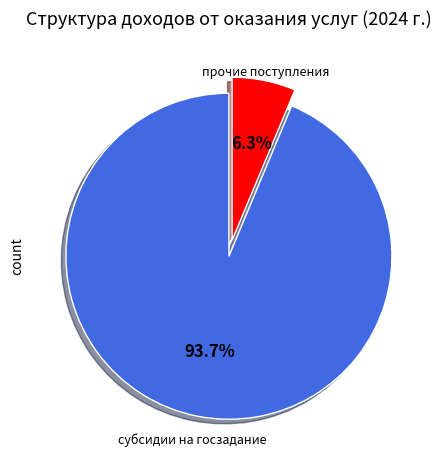

Which category has the biggest portion of the pie?

субсидии на госзадание